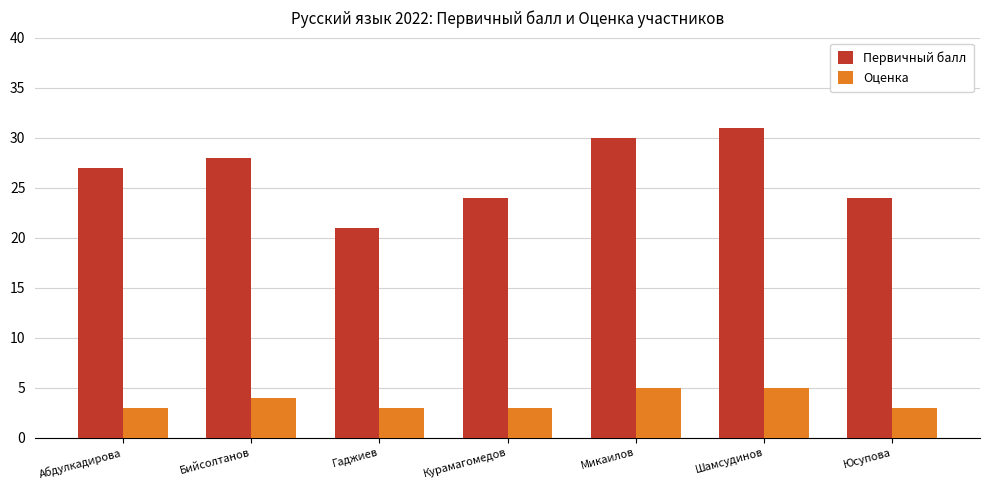

Is the value of Оценка at Шамсудинов greater than the value of Первичный балл at Юсупова?

No